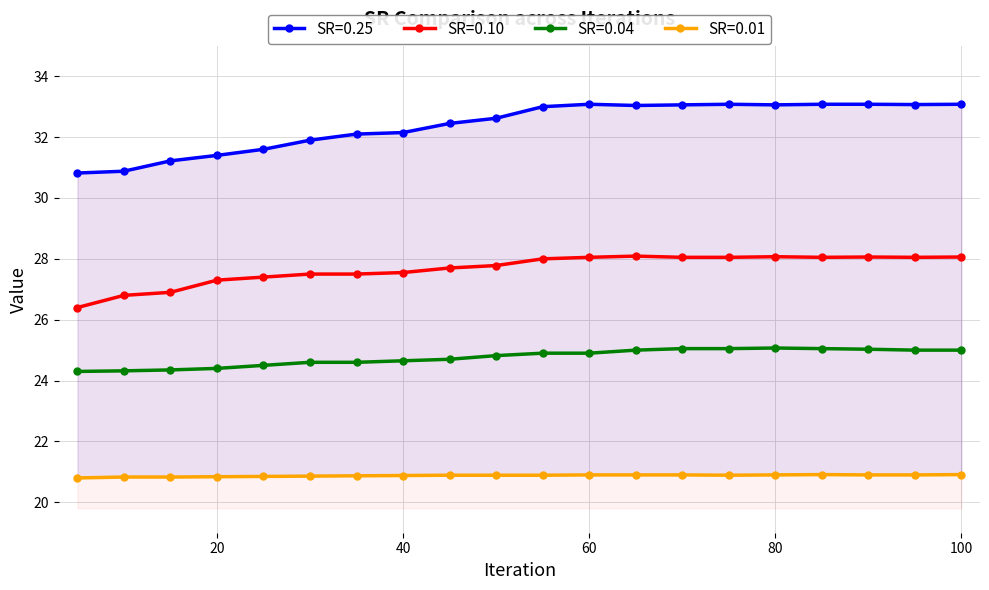

Is it true that SR=0.04 equals 5.2 at 55?

False